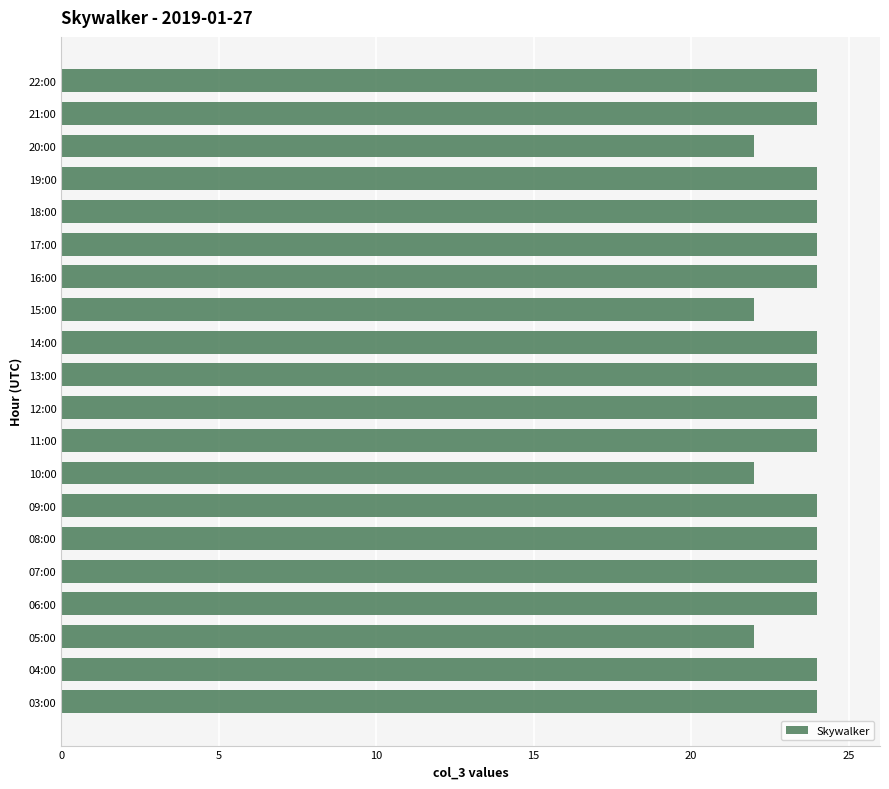

Reading bottom to top, extract all data points from this chart.

03:00=24	04:00=24	05:00=22	06:00=24	07:00=24	08:00=24	09:00=24	10:00=22	11:00=24	12:00=24	13:00=24	14:00=24	15:00=22	16:00=24	17:00=24	18:00=24	19:00=24	20:00=22	21:00=24	22:00=24